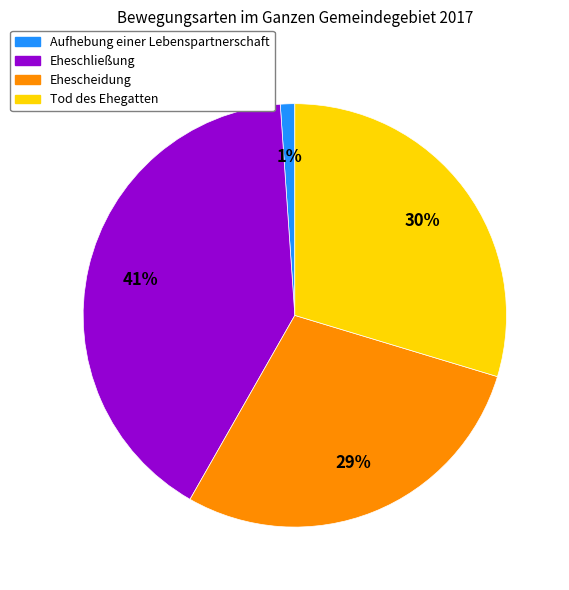

To the nearest percent, what is the difference between the Aufhebung einer Lebenspartnerschaft and Tod des Ehegatten slice percentages?

29%